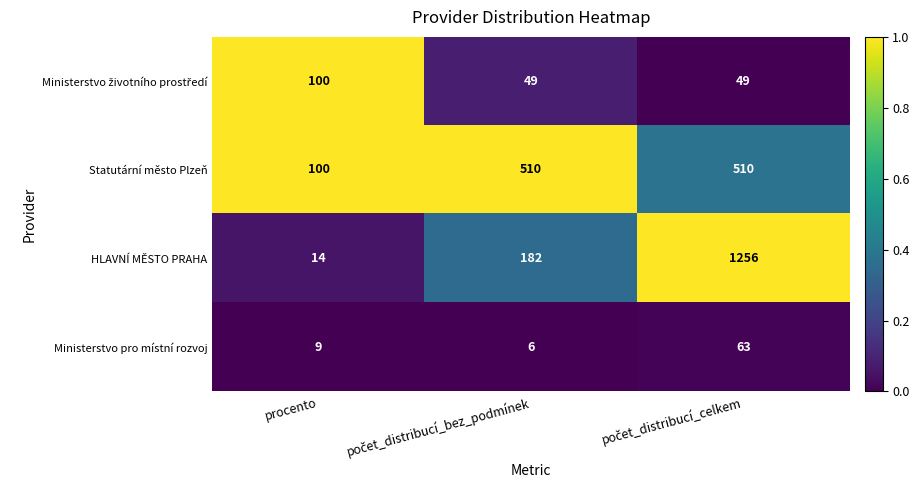

What is the sum of all Ministerstvo pro místní rozvoj values?

78